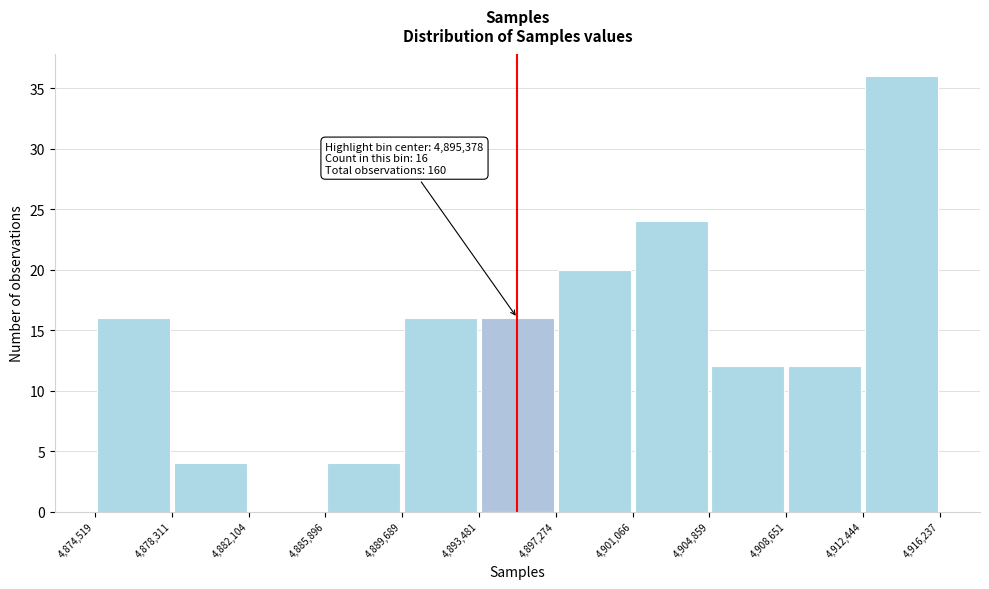

Over which range of the x-axis is the bar tallest?

4,912,444 to 4,916,237